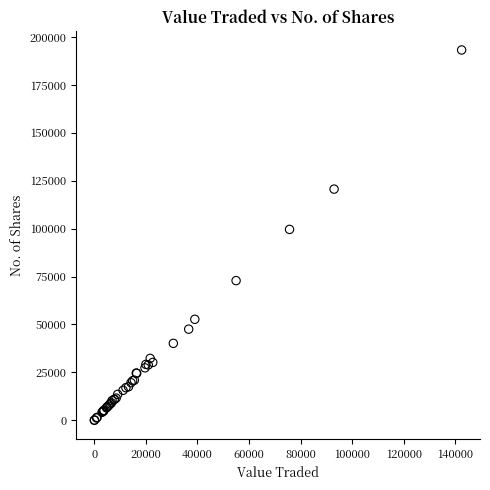

What Y value in the scatter plot is closest to 96642?

99632